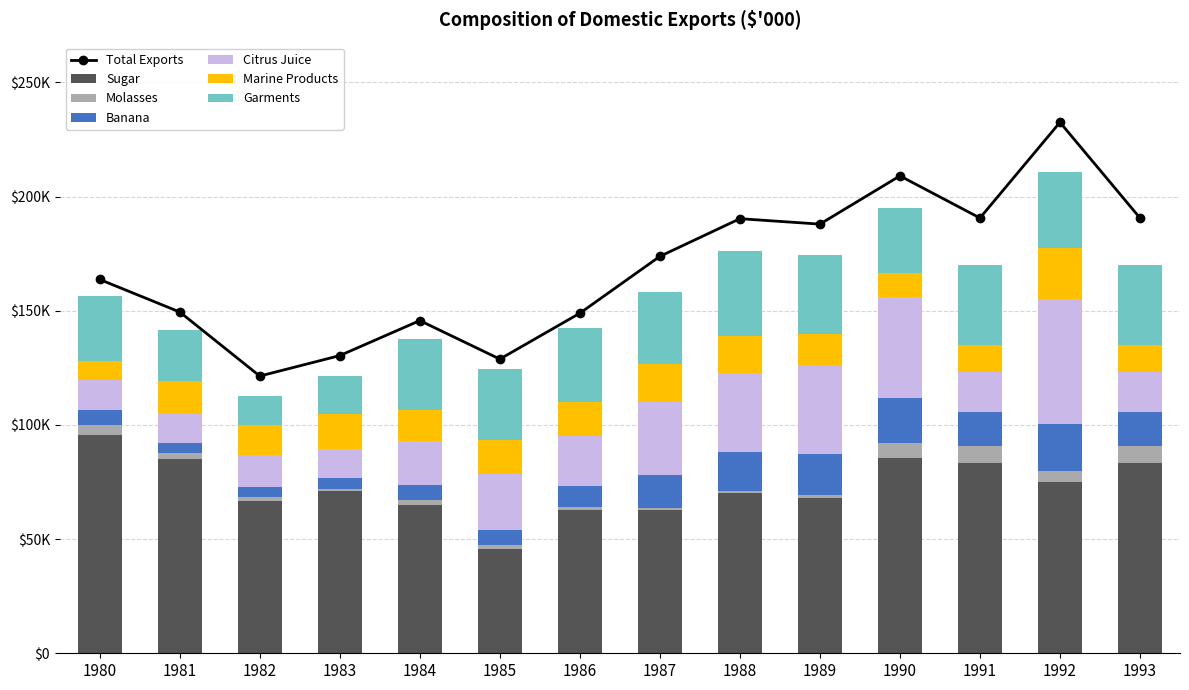

What is the value of the Banana bar at the 10th from the left?

18071